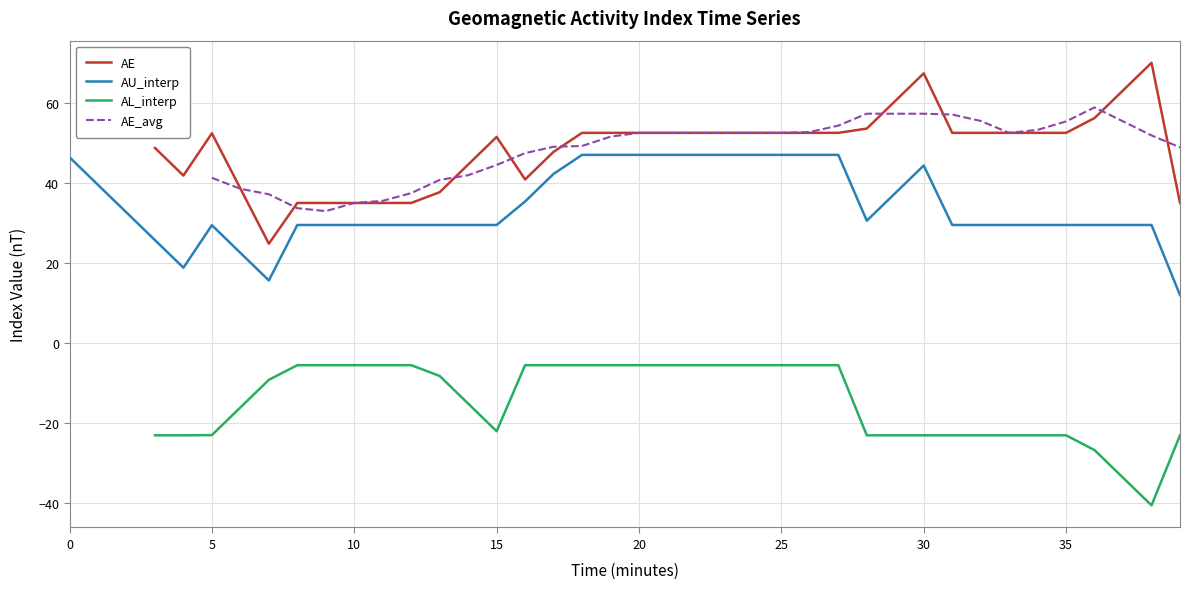

In AU_interp, how many points are lower than both neighbors (excluding endpoints)?

3